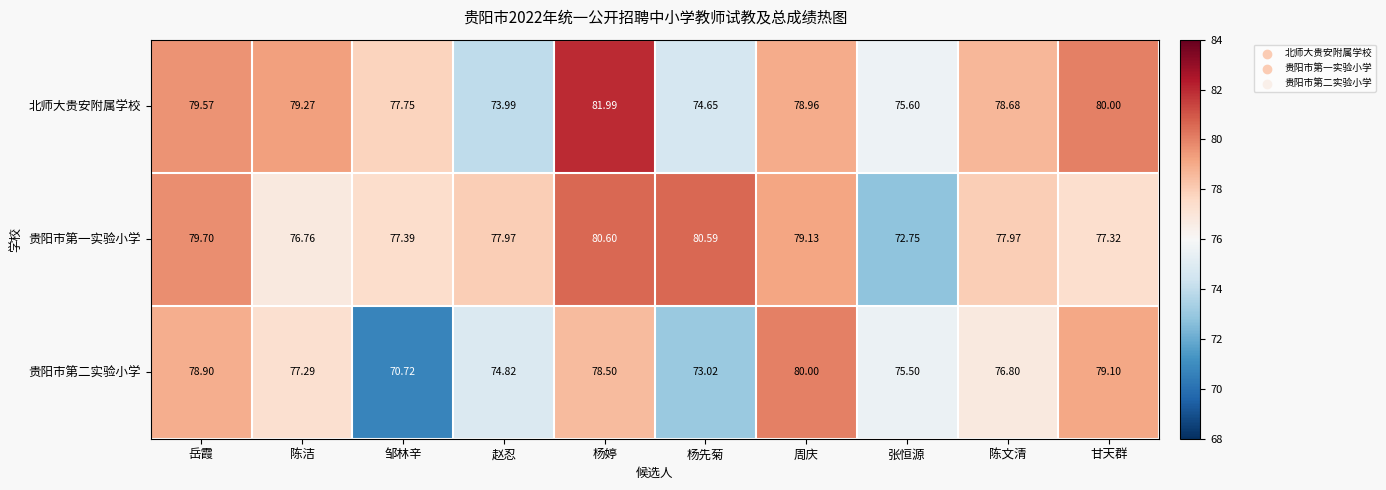

Count the number of categories in the chart.

10